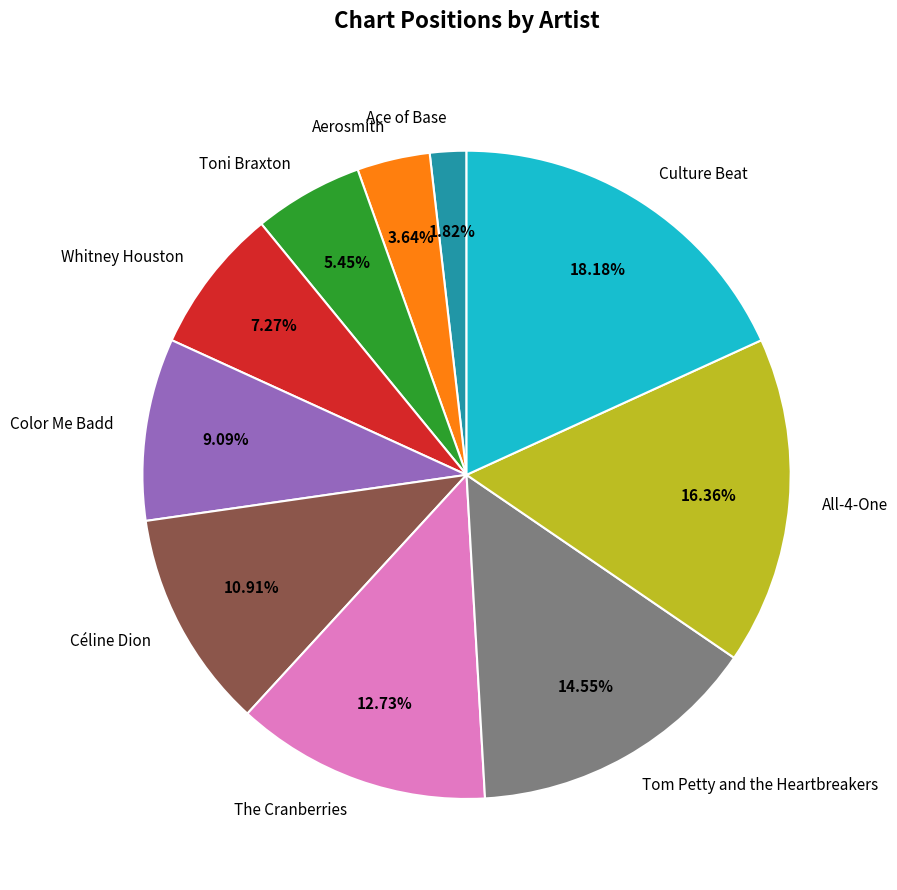

Which category has the smallest portion of the pie?

Ace of Base